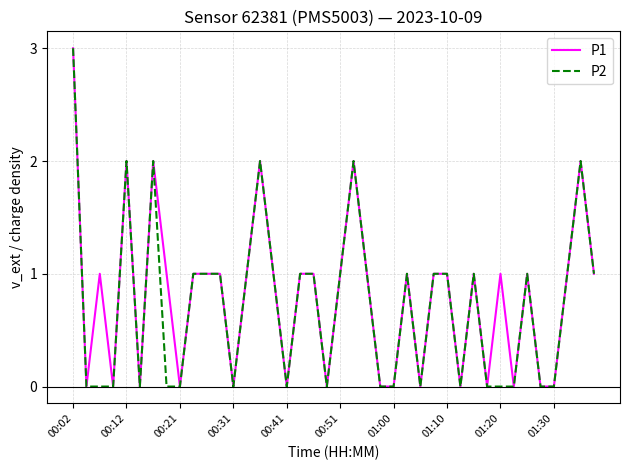

What is the value of the P2 point at the 40th from the left?

1